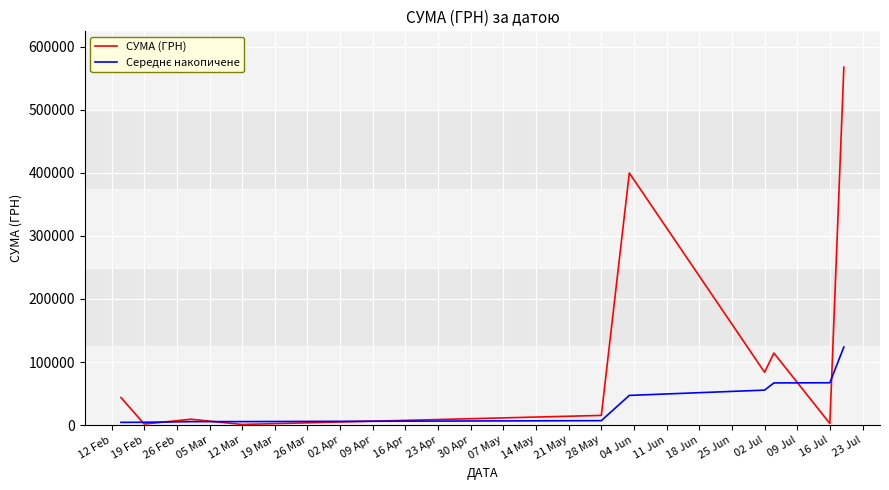

What is the maximum value shown in the chart?

567590.1